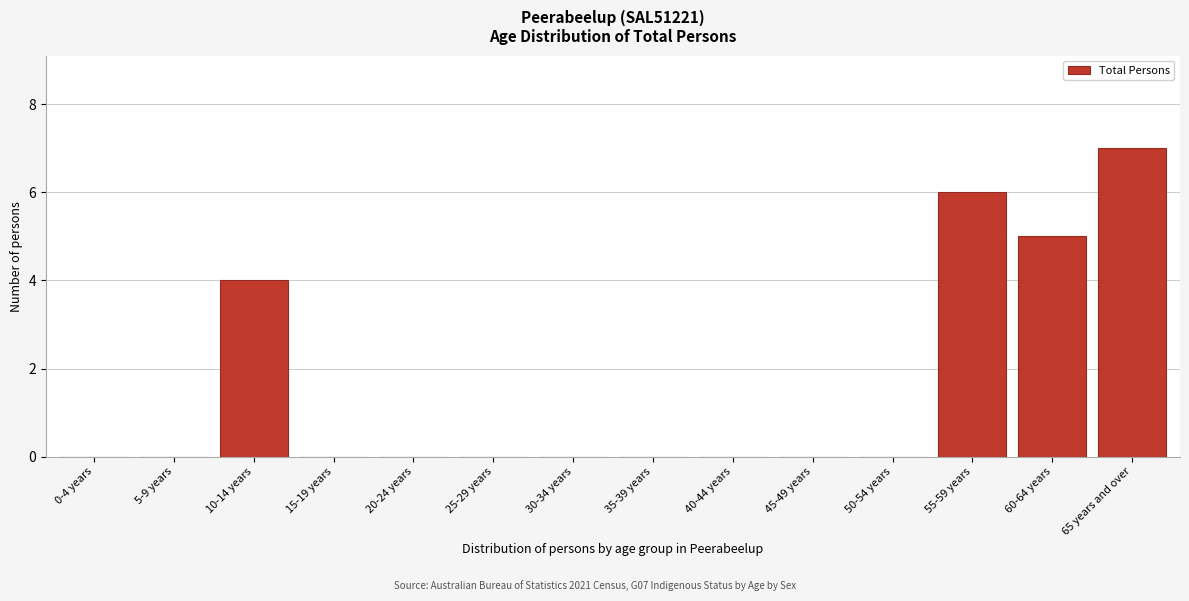

Reading left to right, list all the values displayed in this chart.

0-4 years=0	5-9 years=0	10-14 years=4	15-19 years=0	20-24 years=0	25-29 years=0	30-34 years=0	35-39 years=0	40-44 years=0	45-49 years=0	50-54 years=0	55-59 years=6	60-64 years=5	65 years and over=7